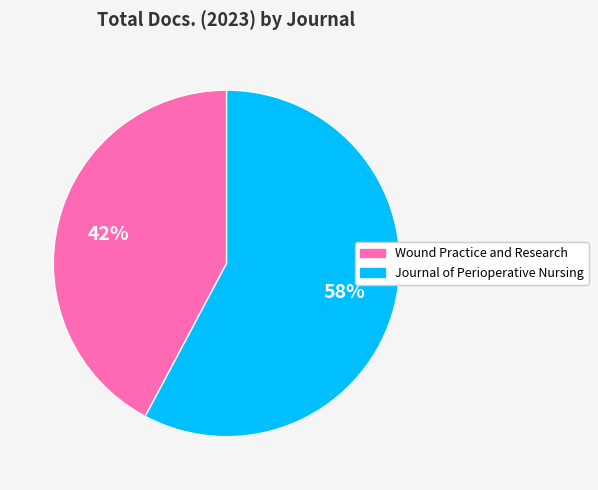

To the nearest percent, what percentage of the pie is Wound Practice and Research?

42%